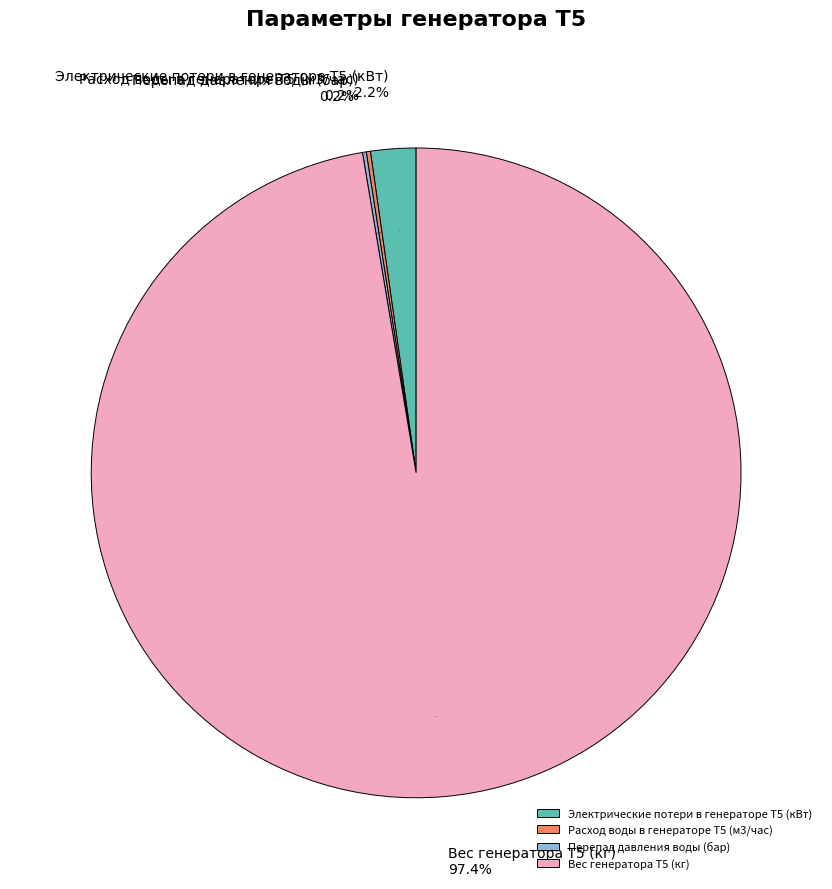

What percentage is the Электрические потери в генераторе Т5 (кВт) slice, to the nearest percent?

2%